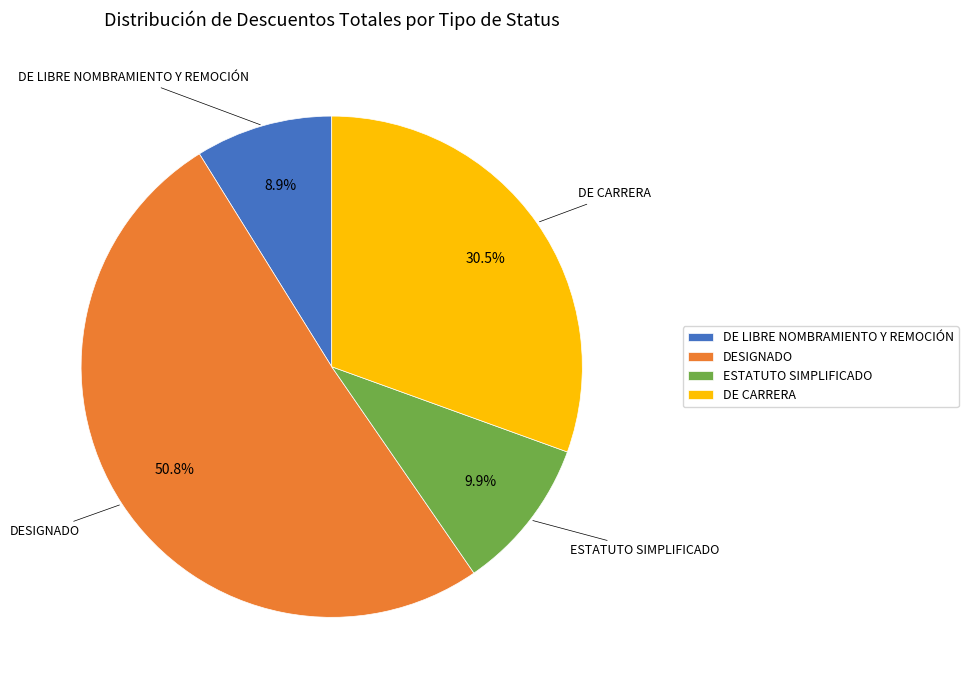

How many slices are in this pie chart?

4